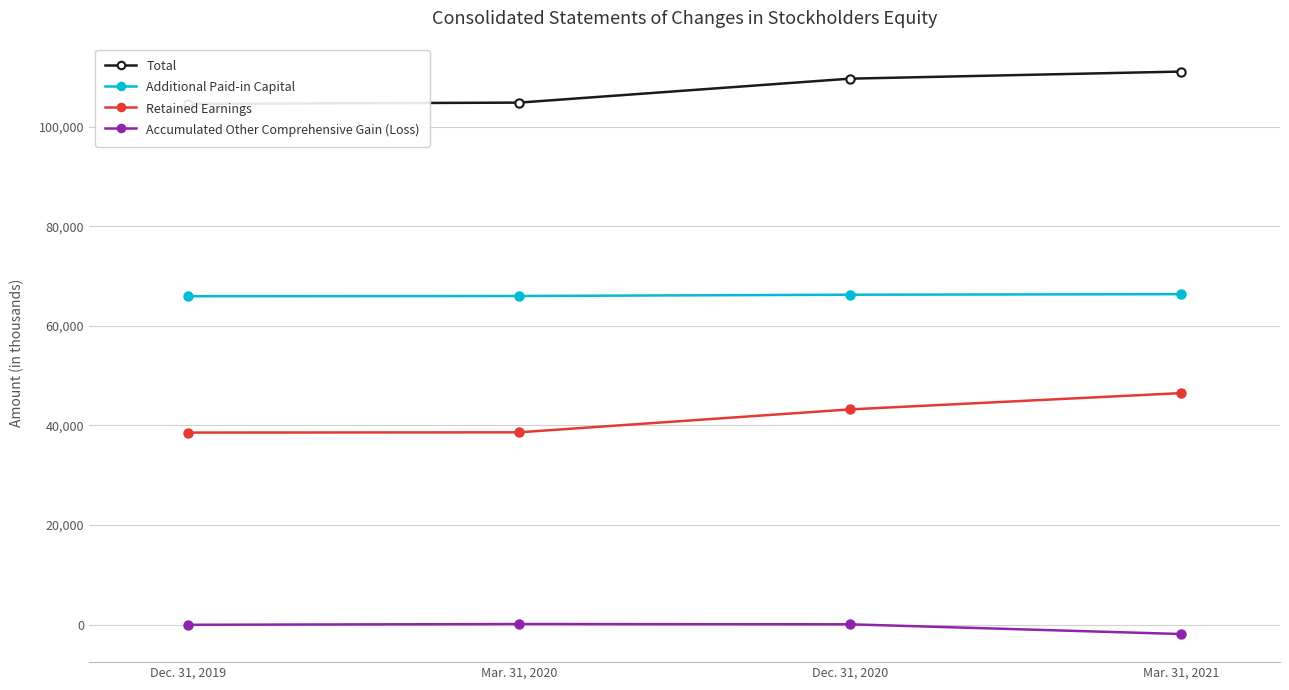

What is the greatest value displayed?

111073